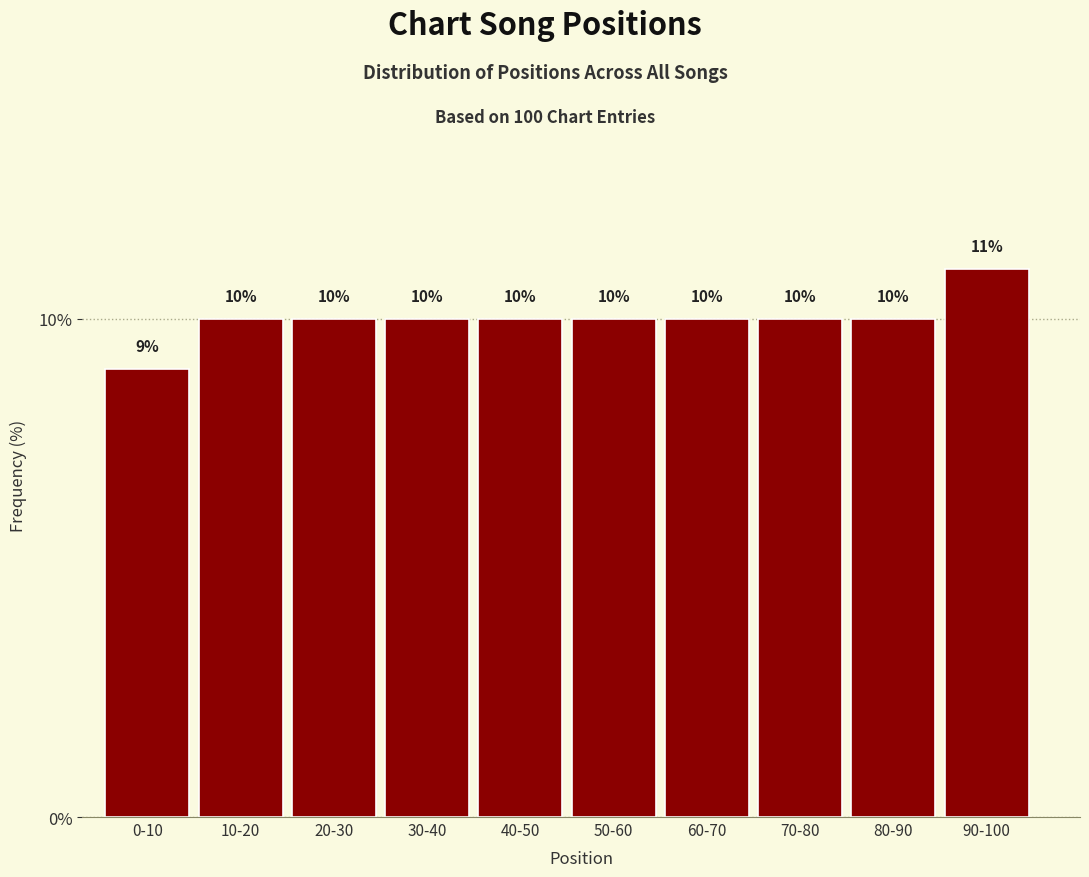

Reading right to left, extract all data points from this chart.

11	10	10	10	10	10	10	10	10	9